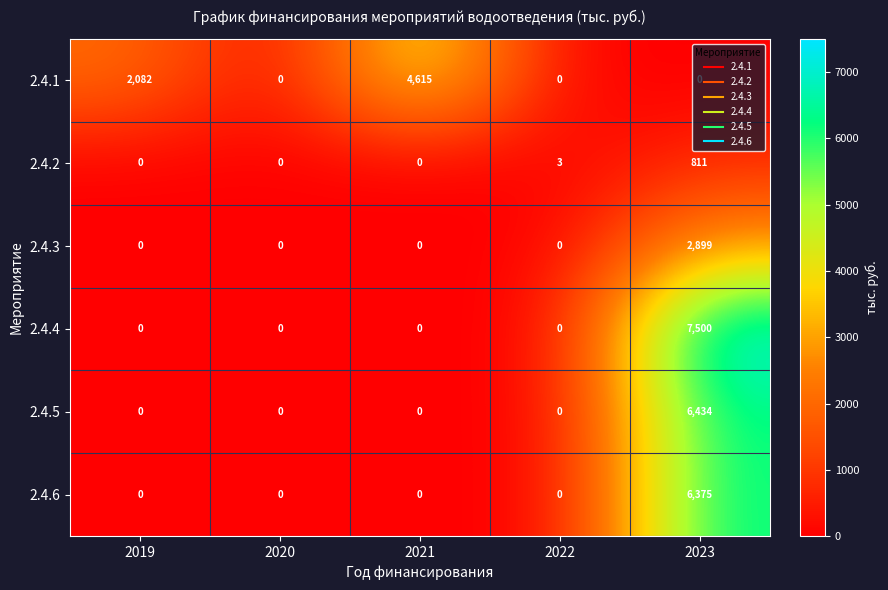

What is the difference between the highest and lowest values at 2022?

3